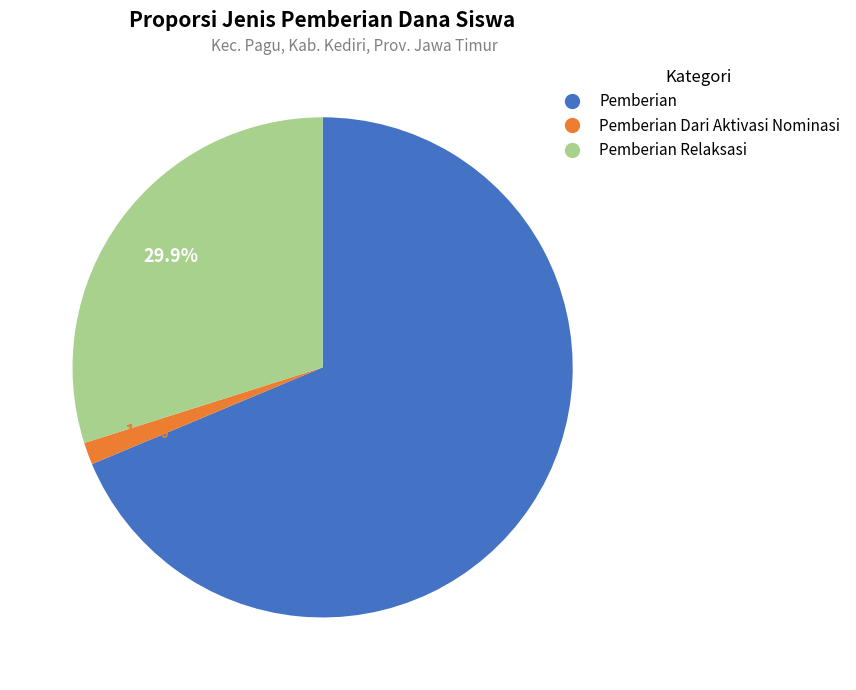

Does Pemberian Relaksasi account for over 50% of the chart?

No